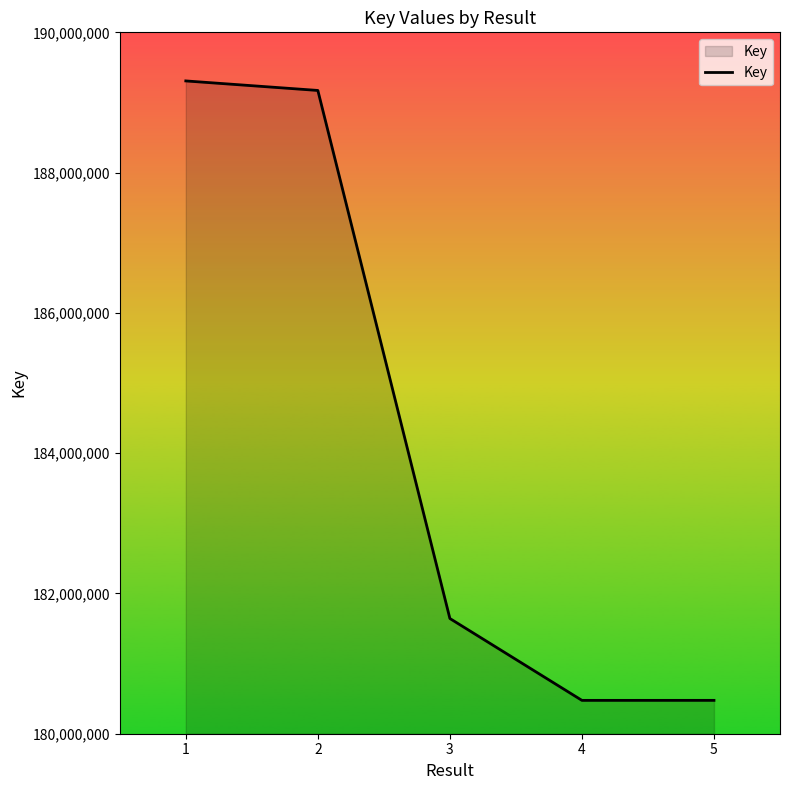

What is the sum of the values at 3 and 5?

362118423